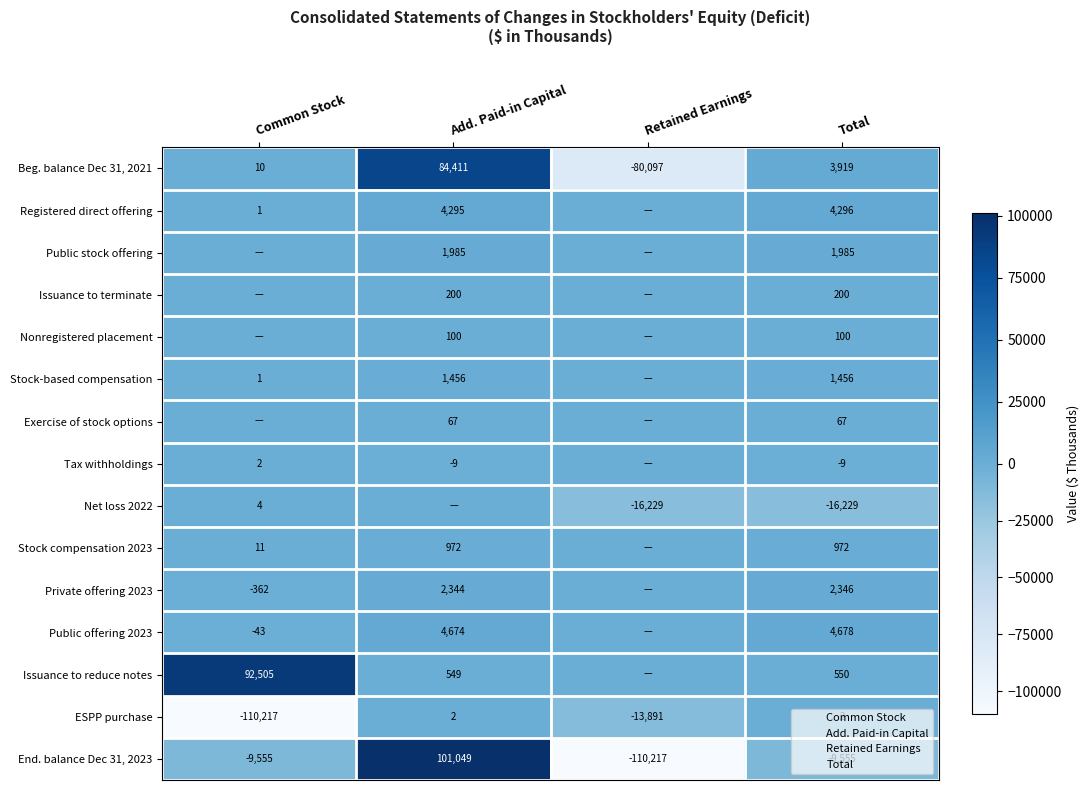

How many End. balance Dec 31, 2023 values are between -9555 and 101049?

3